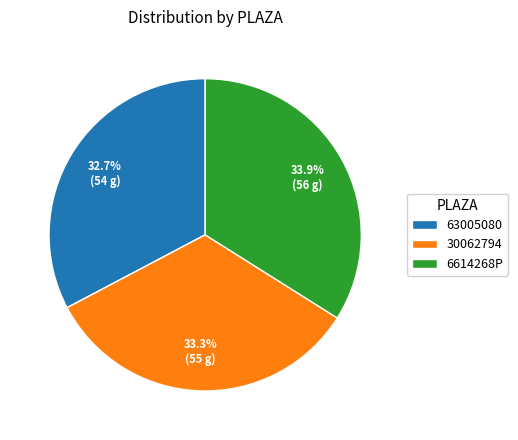

Is 63005080 the majority of the pie?

No